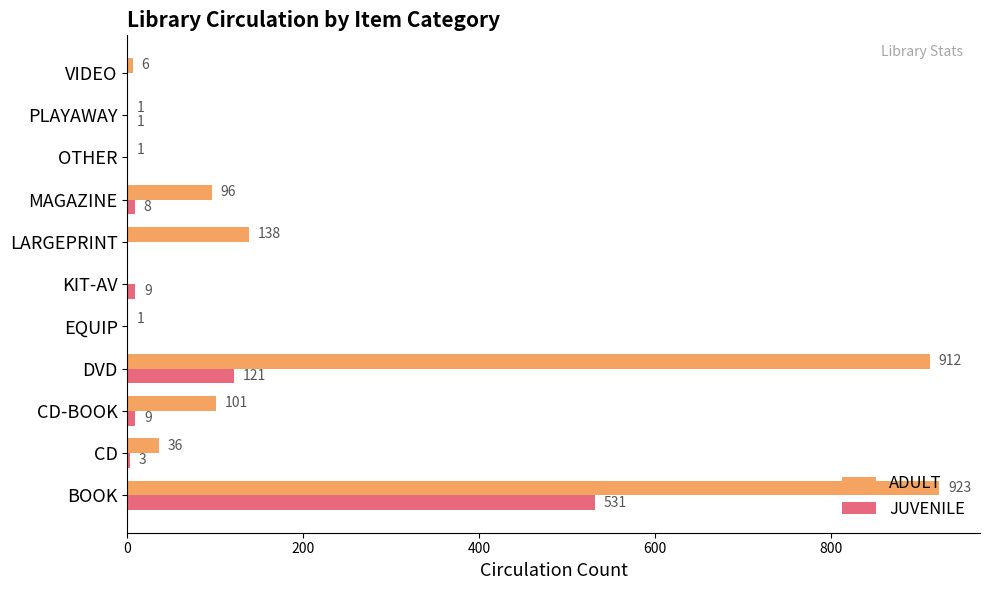

What is the sum of the JUVENILE values at CD and EQUIP?

3